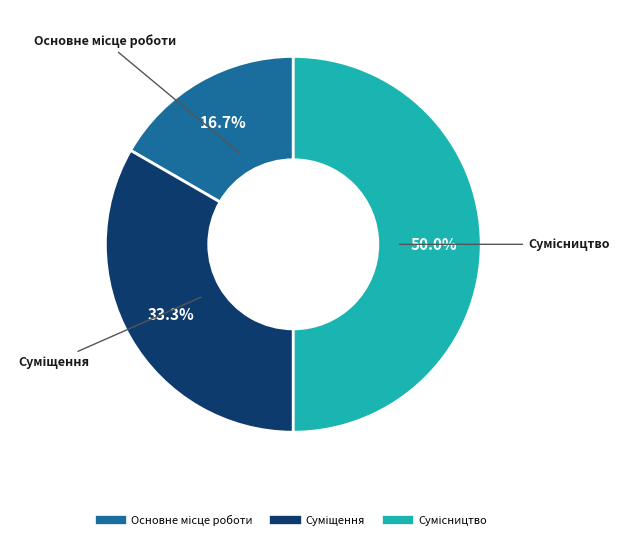

To the nearest percent, what is the difference between the largest and smallest slice percentages?

33%